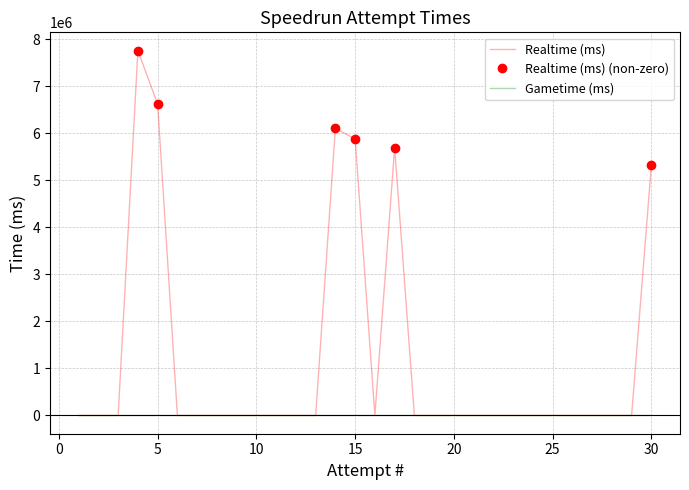

Which has a higher value, 18 or 30?

30